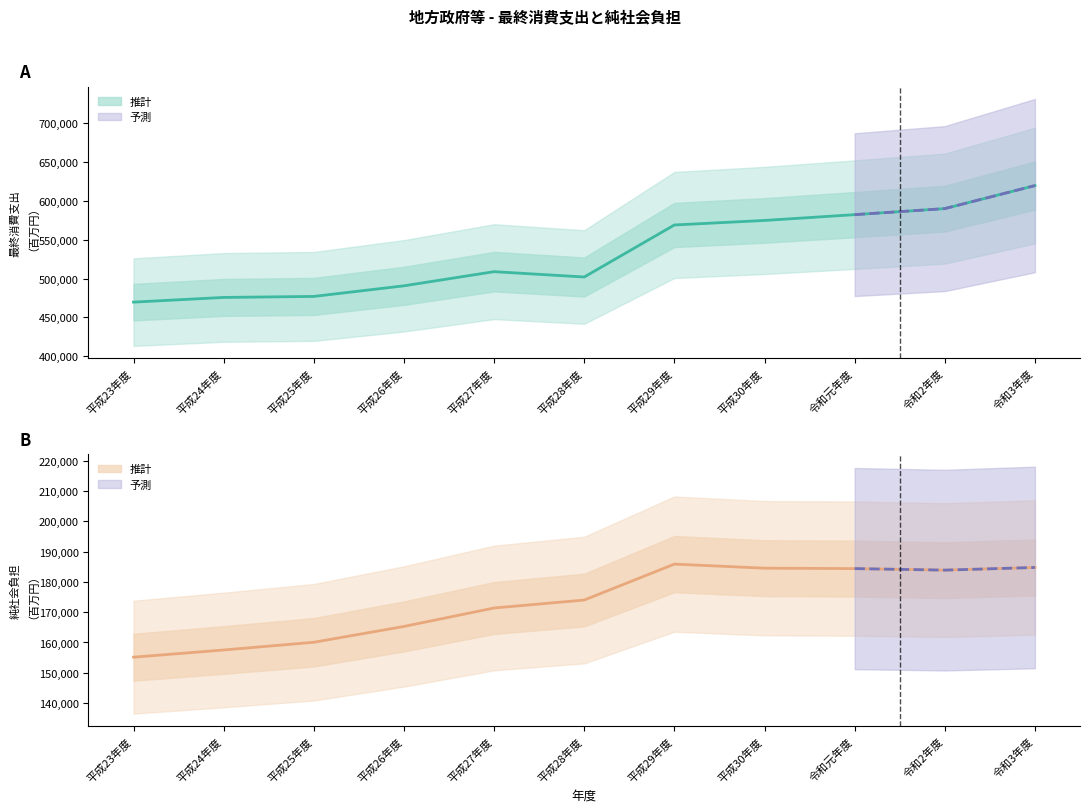

What is the sum of all 純社会負担 values?

1906723